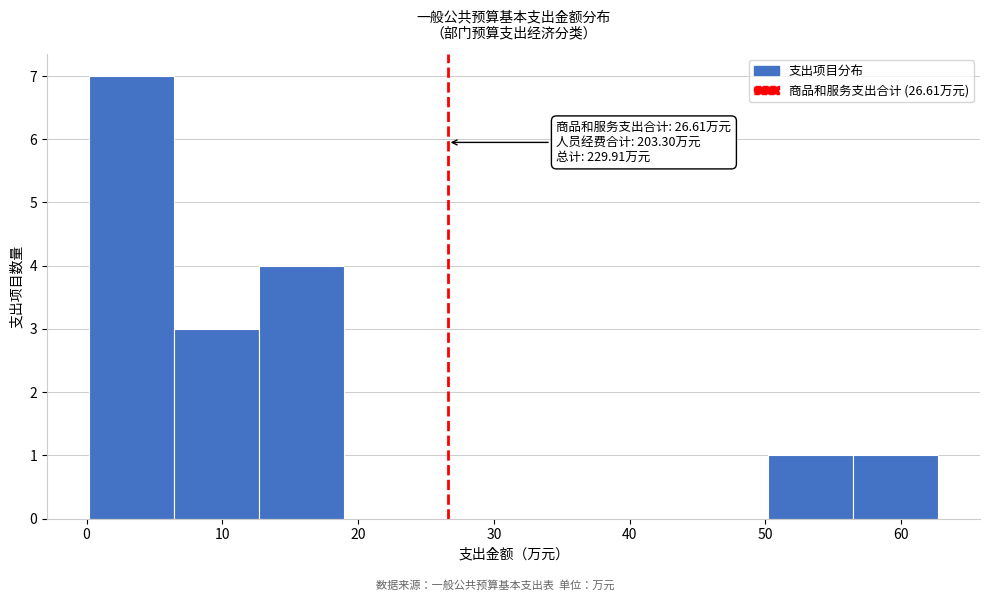

Which range on the x-axis has the tallest bar?

0 to 6